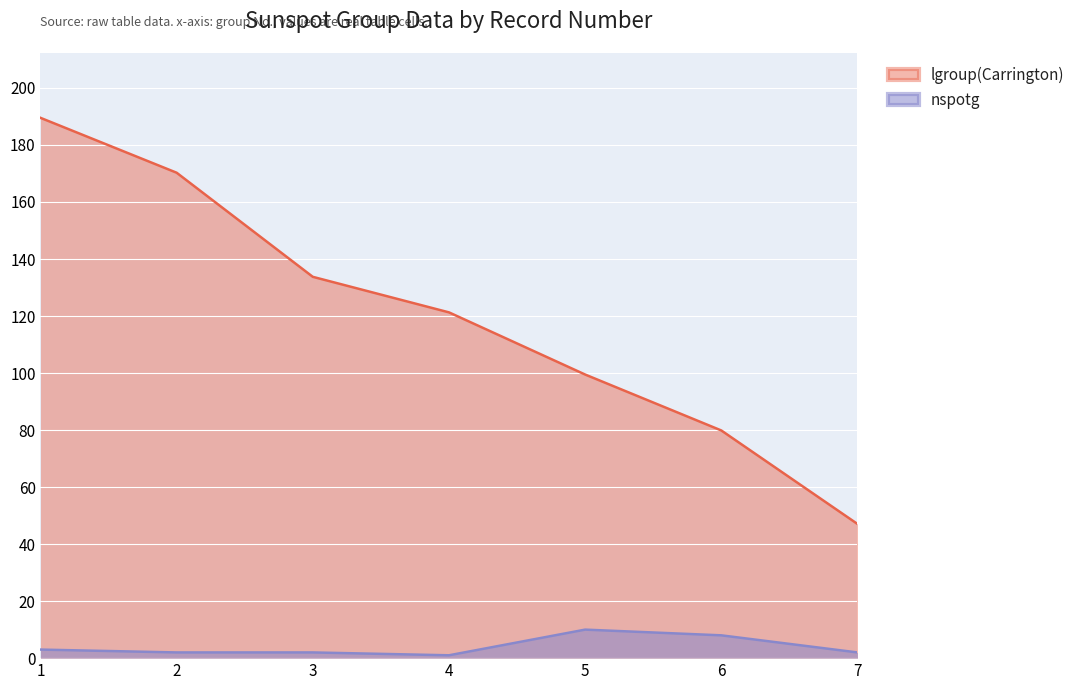

True or false: nspotg and lgroup(Carrington) cross at least once.

False